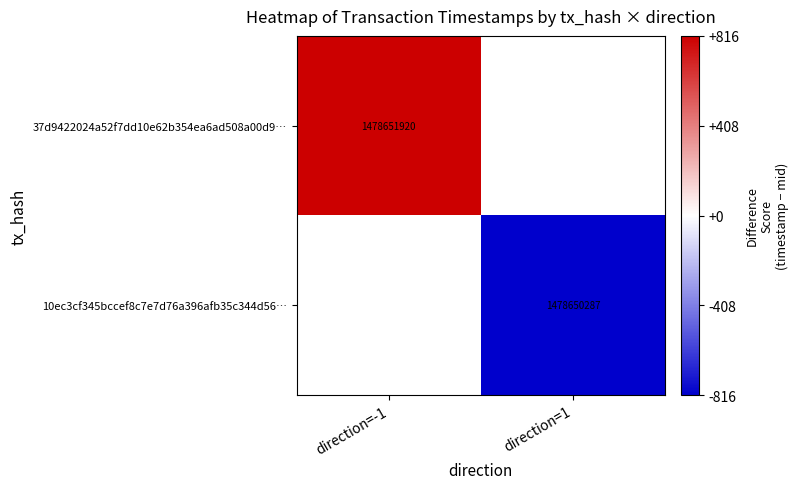

True or false: 37d9422024a52f7dd10e62b354ea6ad508a00d9… has a value of 2244636311.8 at direction=-1.

False